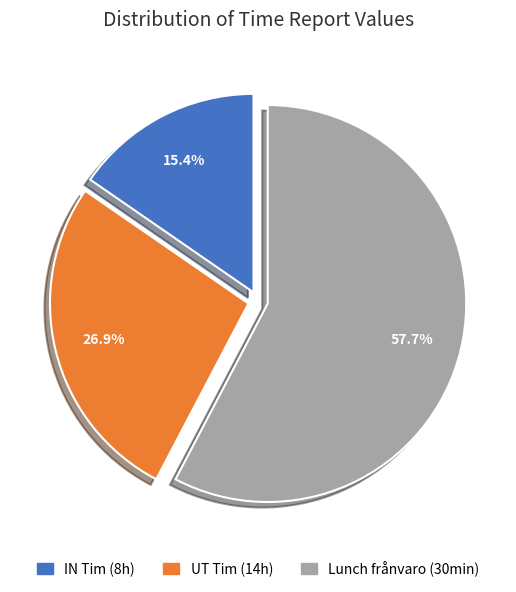

Rank the categories by value from highest to lowest.

Lunch frånvaro (30min), UT Tim (14h), IN Tim (8h)